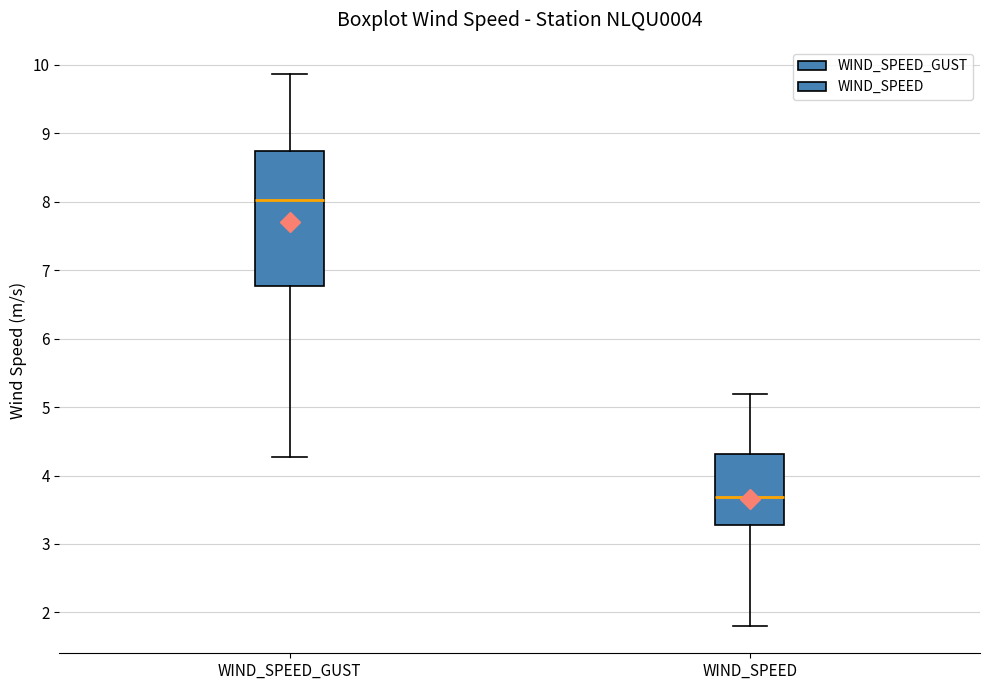

Which box's median line is the highest?

WIND_SPEED_GUST